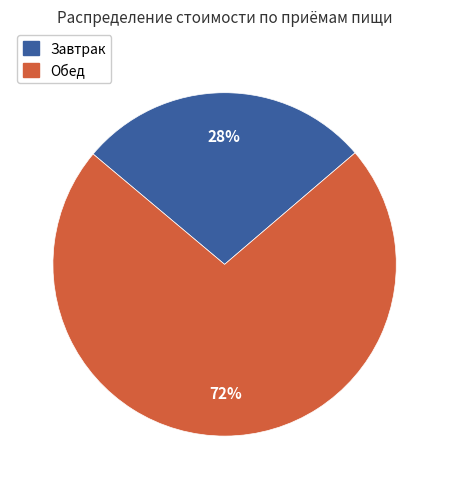

To the nearest percent, what percentage of the pie is Обед?

72%